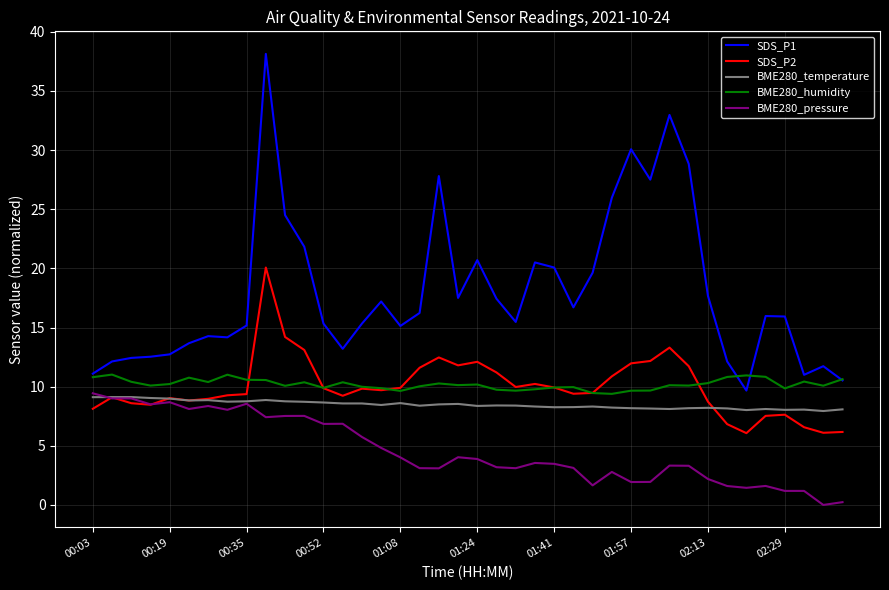

How many lines are shown in the chart?

5